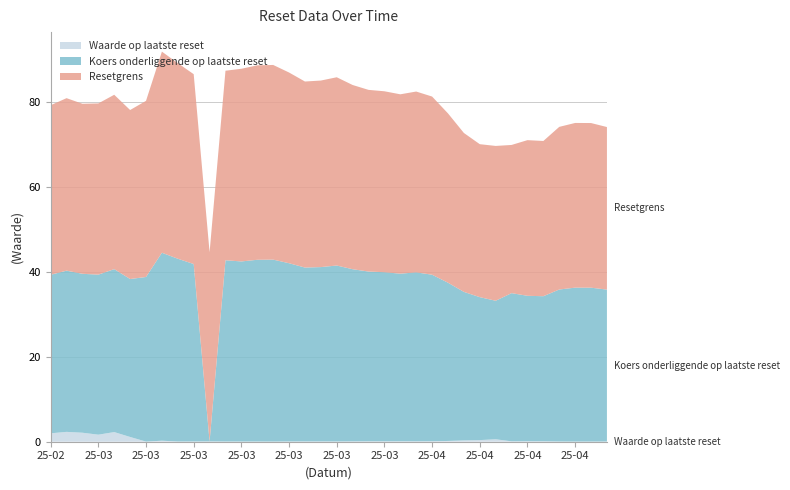

Reading right to left, list all the values displayed in this chart.

Waarde op laatste reset: 2.0	2.3	2.1	1.7	2.3	1.1	0.0	0.2	0.1	0.1	0.1	0.1	0.1	0.1	0.0	0.1	0.1	0.1	0.1	0.1	0.1	0.1	0.1	0.1	0.1	0.2	0.3	0.4	0.6	0.1	0.1	0.1	0.1	0.0	0.0	0.1
Resetgrens: 39.9	40.6	40.0	40.3	41.1	39.8	41.5	47.4	46.1	44.7	44.6	44.6	45.4	45.8	45.9	44.9	43.8	43.9	44.3	43.4	42.8	42.6	42.2	42.6	42.0	39.9	37.4	36.0	36.5	34.9	36.7	36.6	38.3	38.8	38.8	38.3
Koers onderliggende op laatste reset: 37.3	38.0	37.4	37.7	38.4	37.2	38.8	44.3	43.0	41.8	0.0	42.7	42.4	42.8	42.9	42.0	41.0	41.1	41.4	40.5	40.0	39.8	39.5	39.8	39.2	37.3	35.0	33.7	32.6	34.9	34.3	34.2	35.8	36.2	36.2	35.8